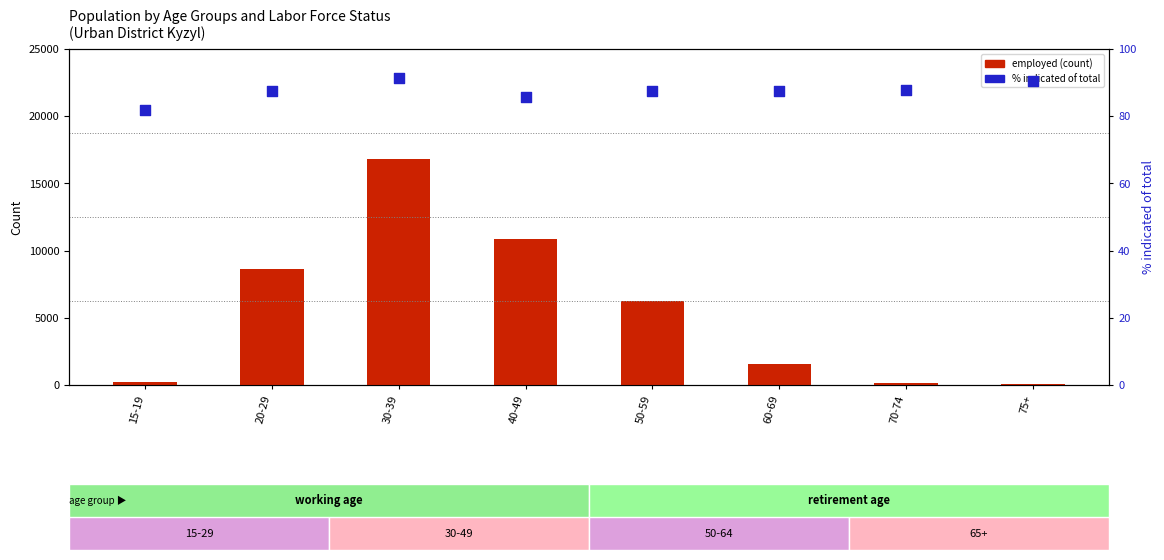

Is the value of employed at 60-69 greater than the value of % indicated of total at 70-74?

Yes